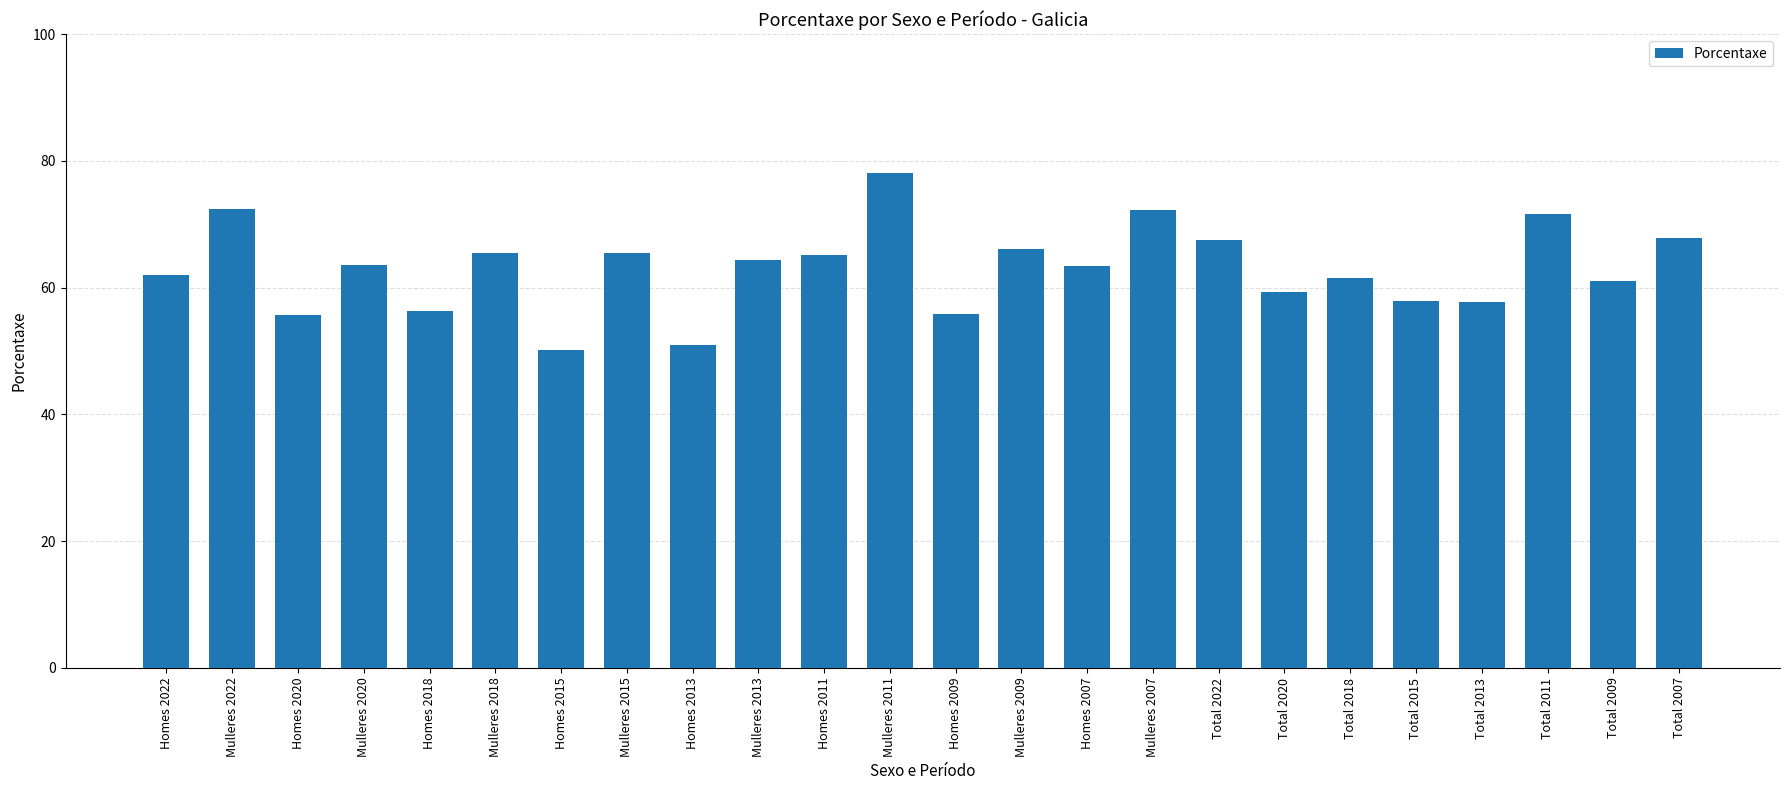

Which label corresponds to the largest value in the chart?

Mulleres 2011